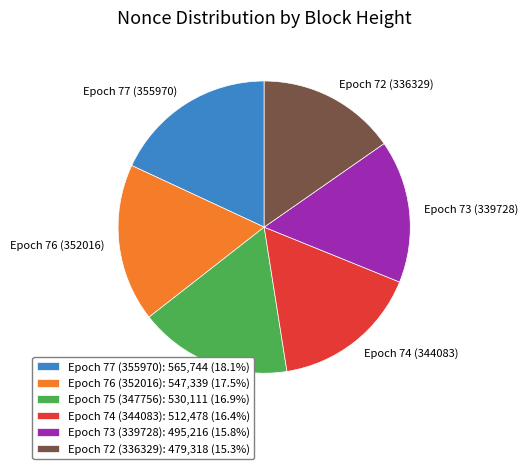

What is the ratio of the value at Epoch 73 (339728): 495,216 (15.8%) to the value at Epoch 75 (347756): 530,111 (16.9%)?

0.9